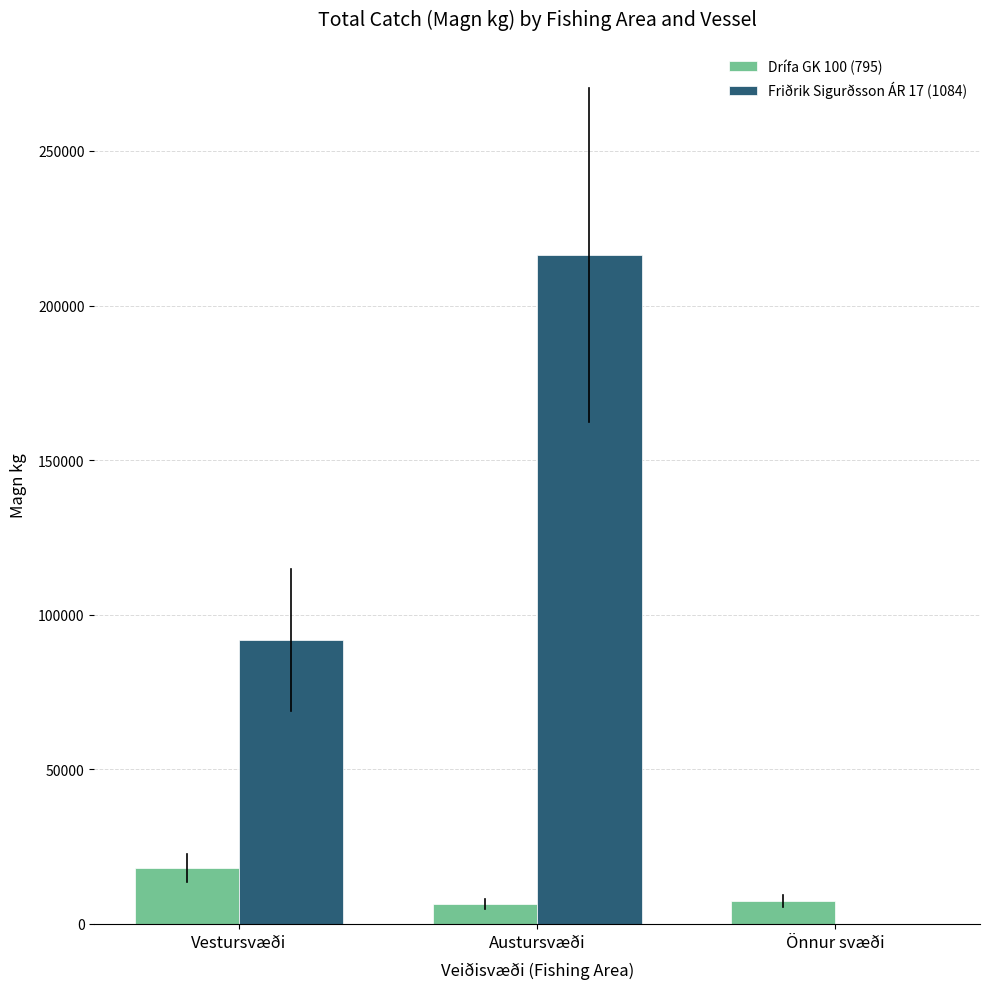

What is the greatest value displayed?

216323